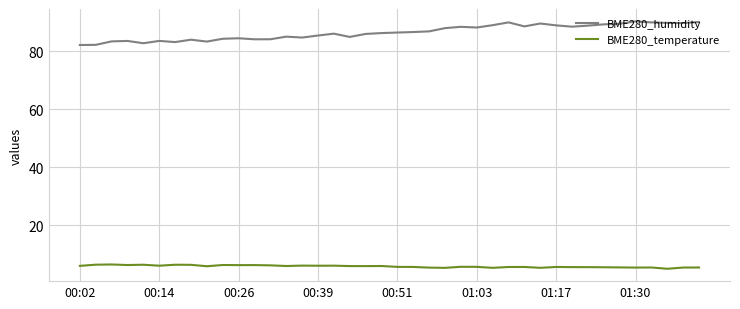

Rank the series by their maximum value, from lowest to highest.

BME280_temperature, BME280_humidity